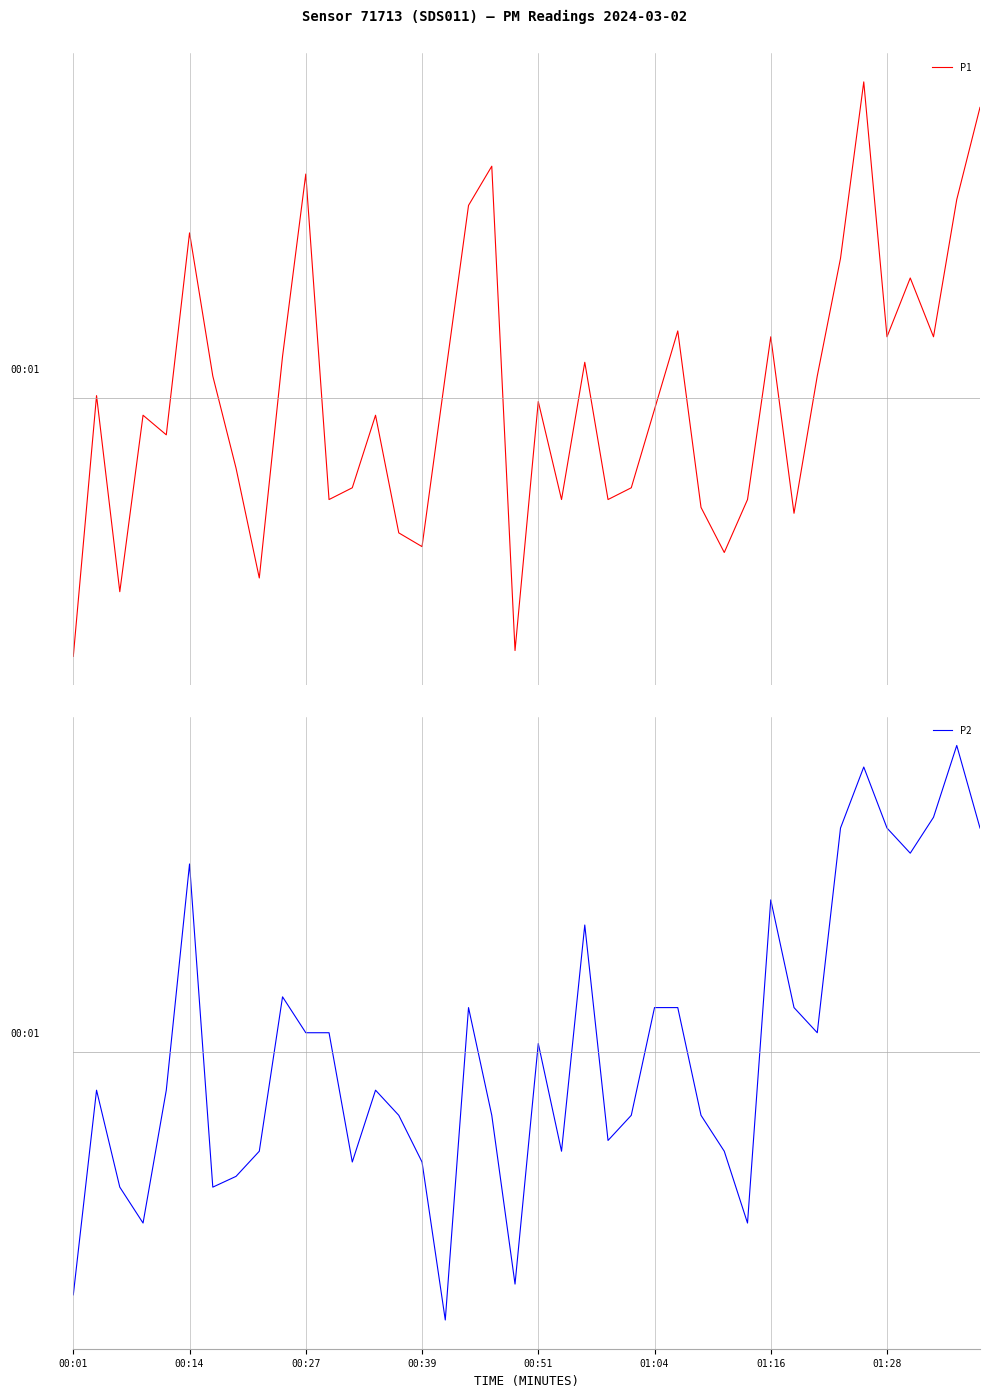

What is the value of the P2 point at the 23rd from the left?

0.4